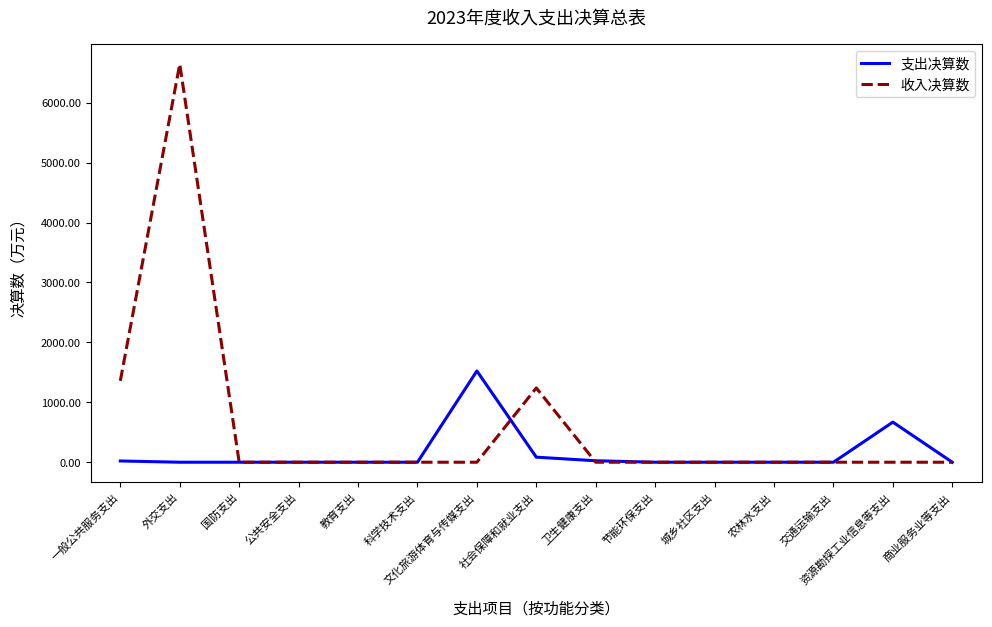

At which label is 支出决算数 closest to 761?

资源勘探工业信息等支出